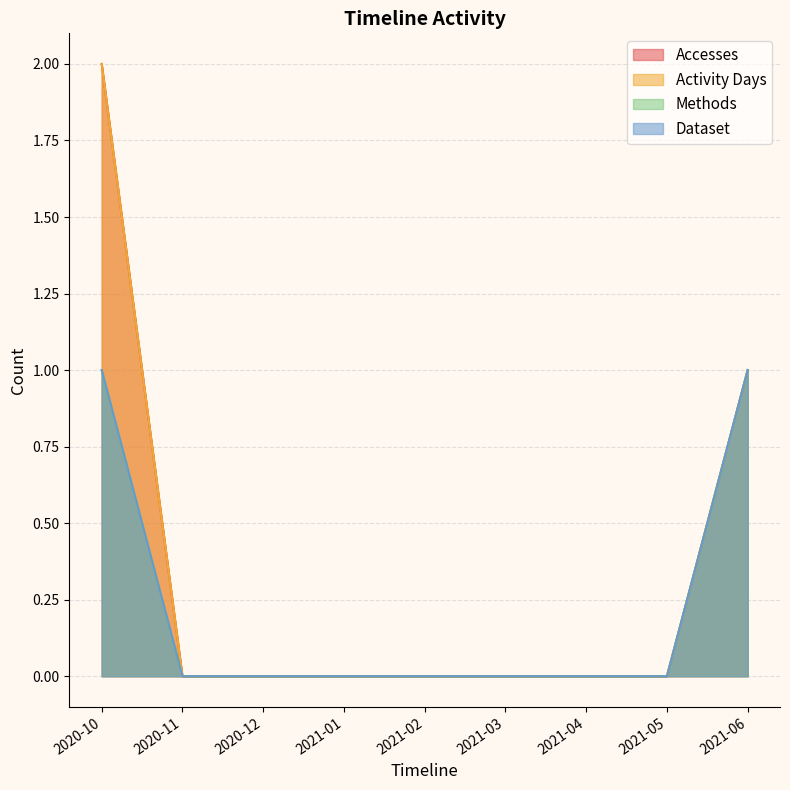

The value of Accesses at 2021-06 is 1. True or false?

True